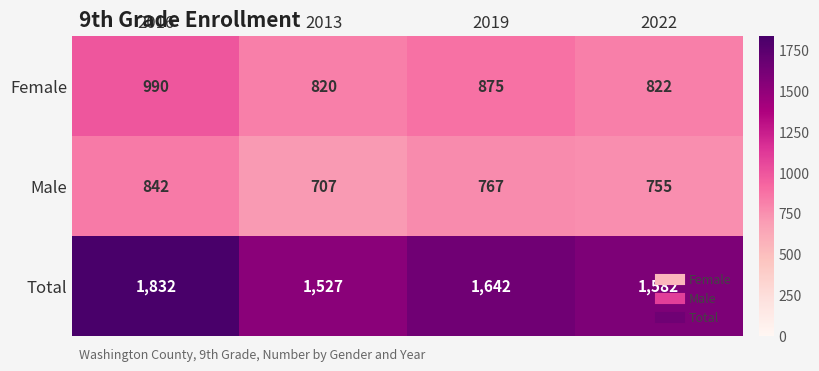

The Total series shows 1832 at 2016. True or false?

True